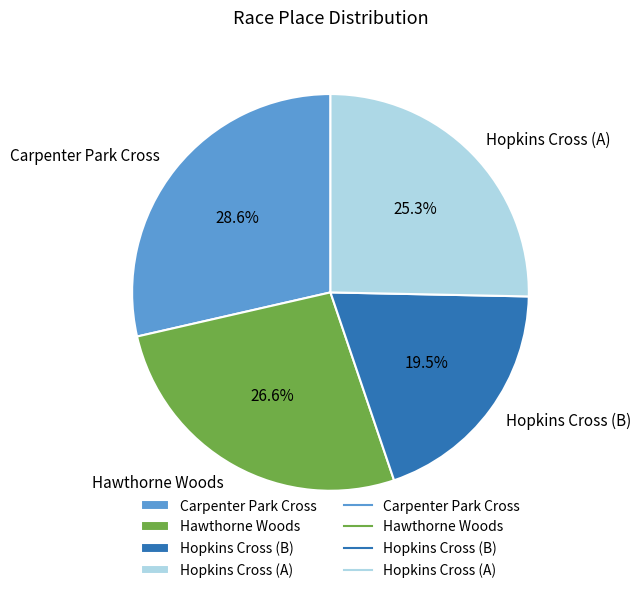

Which has a higher value, Hawthorne Woods or Hopkins Cross (B)?

Hawthorne Woods